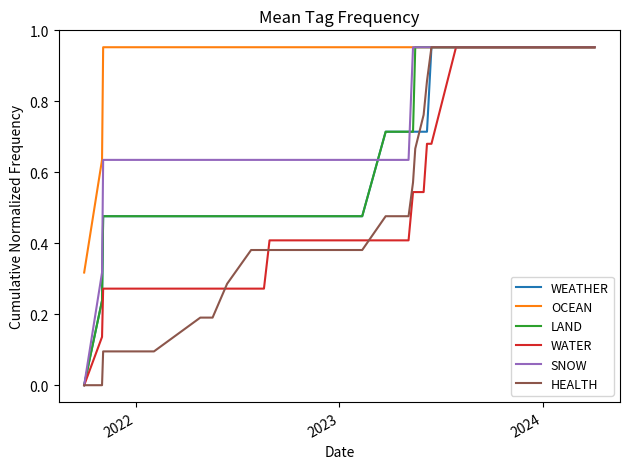

Which series has the largest total across all categories?

OCEAN